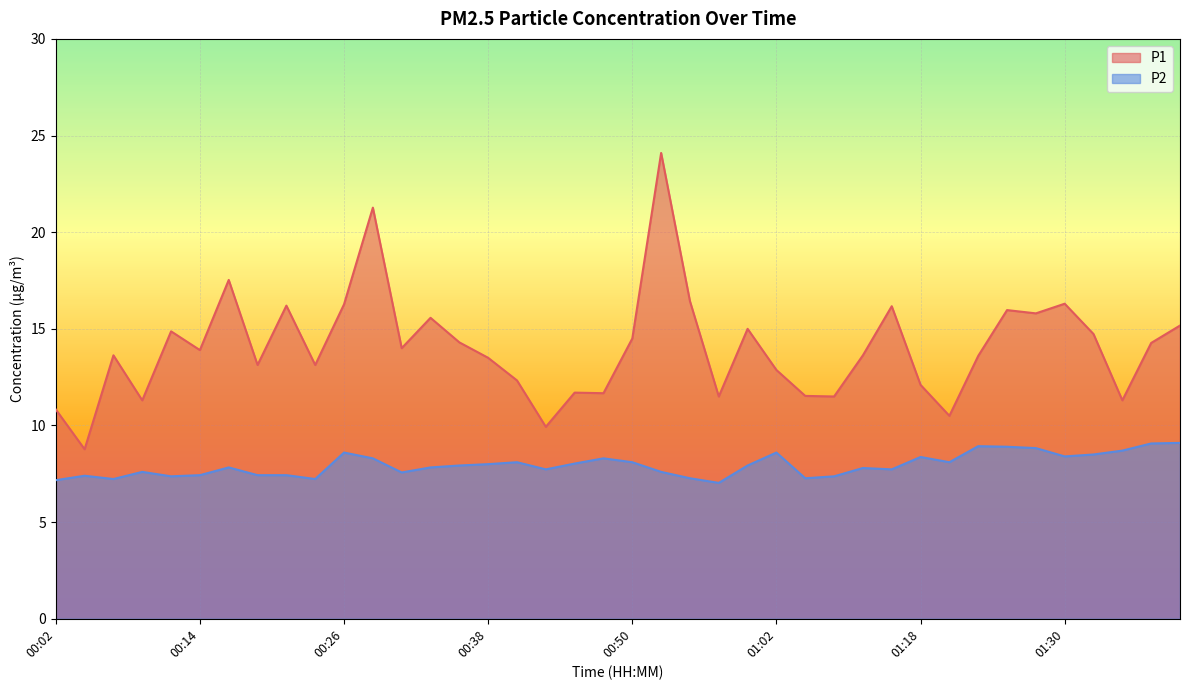

Between 00:57 and 00:23, which is larger?

00:23